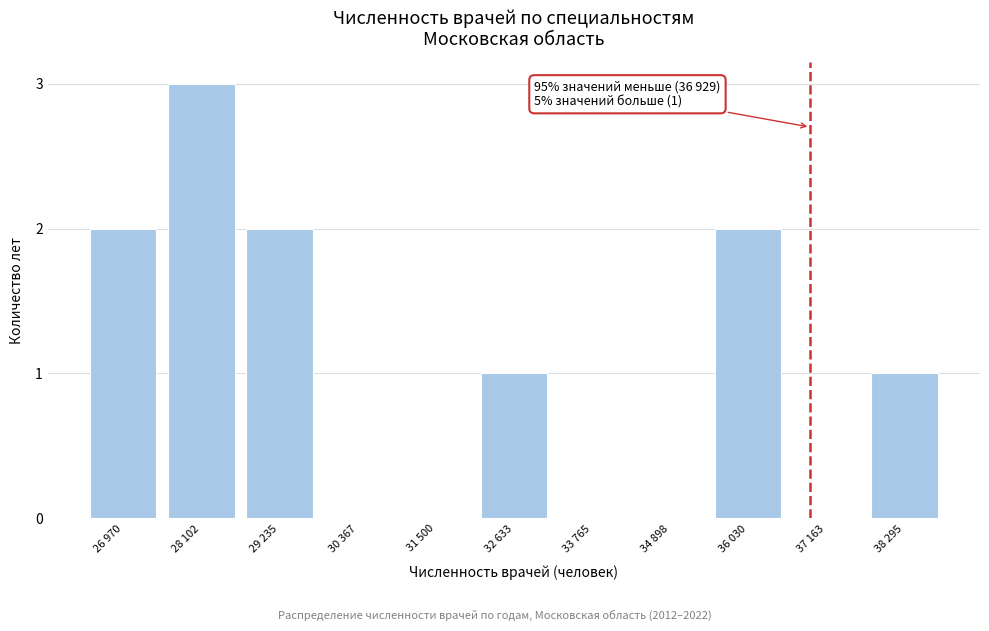

Reading left to right, extract all data points from this chart.

26 970=2	28 102=3	29 235=2	30 367=0	31 500=0	32 633=1	33 765=0	34 898=0	36 030=2	37 163=0	38 295=1